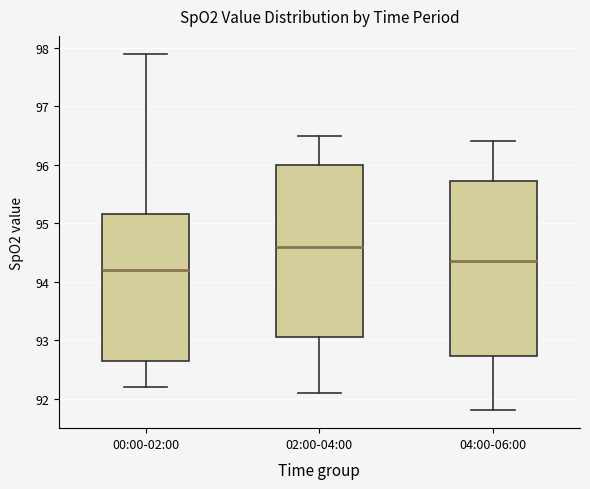

Reading left to right, transcribe this box plot: for each box, give where its median line is, the range the box spans, and where its two whiskers end, as read against the y-axis. The values are not printed on the chart, so give them approximately, as read against the axis.

00:00-02:00: median 94.2, box 92.7 to 95.2, whiskers 92.2 to 97.9
02:00-04:00: median 94.6, box 93.1 to 96.0, whiskers 92.1 to 96.5
04:00-06:00: median 94.4, box 92.7 to 95.7, whiskers 91.8 to 96.4